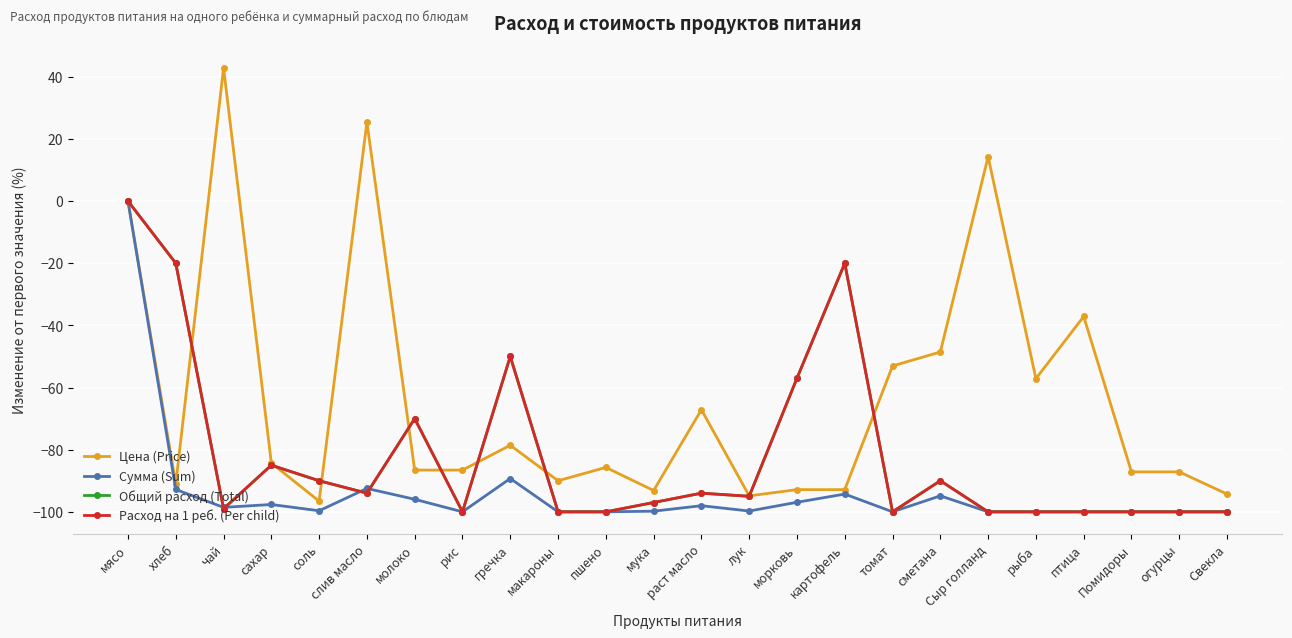

Is this an area chart (filled region under the line)?

No